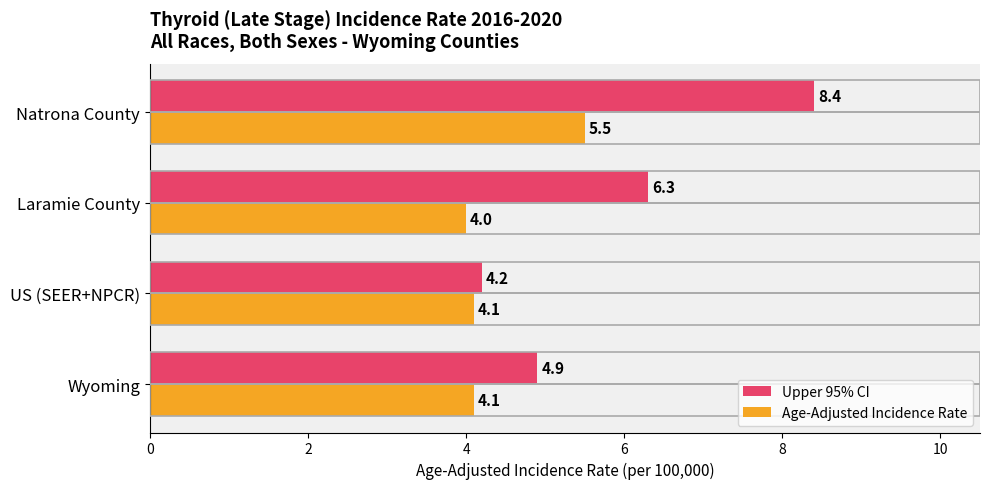

Rank the series by their average value, from lowest to highest.

Age-Adjusted Incidence Rate, Upper 95% CI